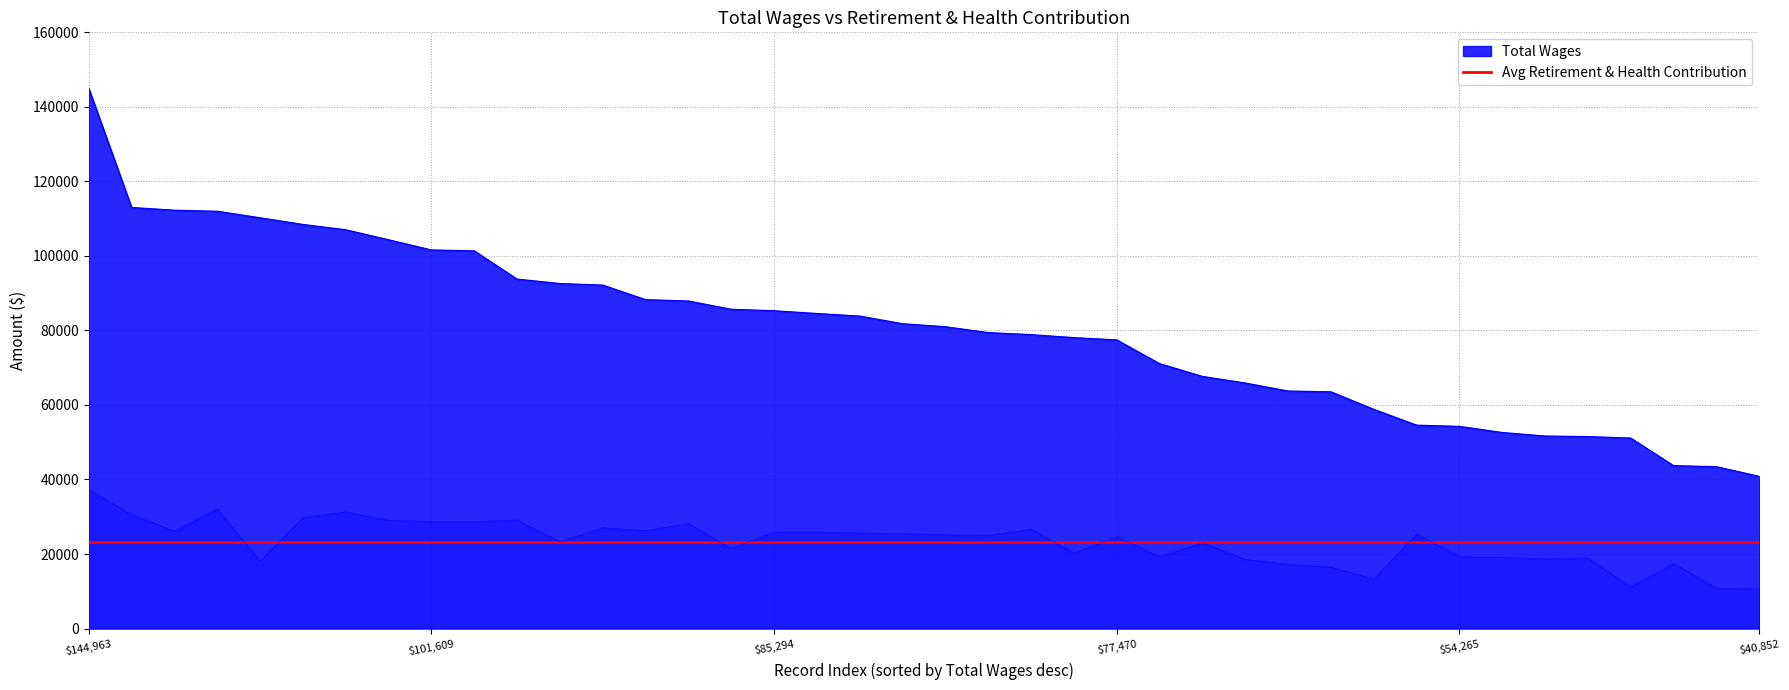

What is the highest value of the Total Retirement & Health Contribution series?

37279